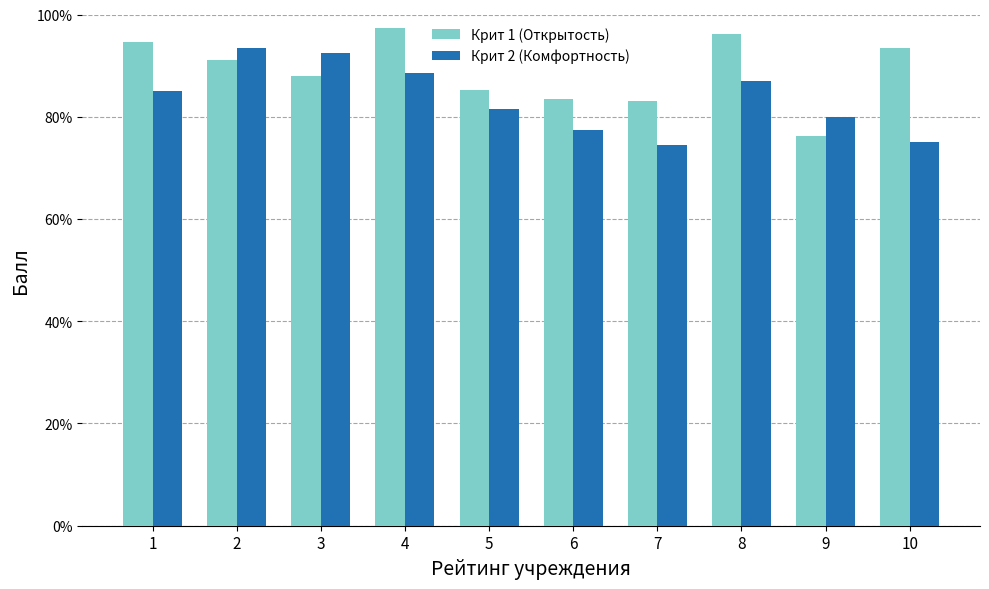

Rank the series at 4 from highest to lowest value.

Крит 1 (Открытость), Крит 2 (Комфортность)